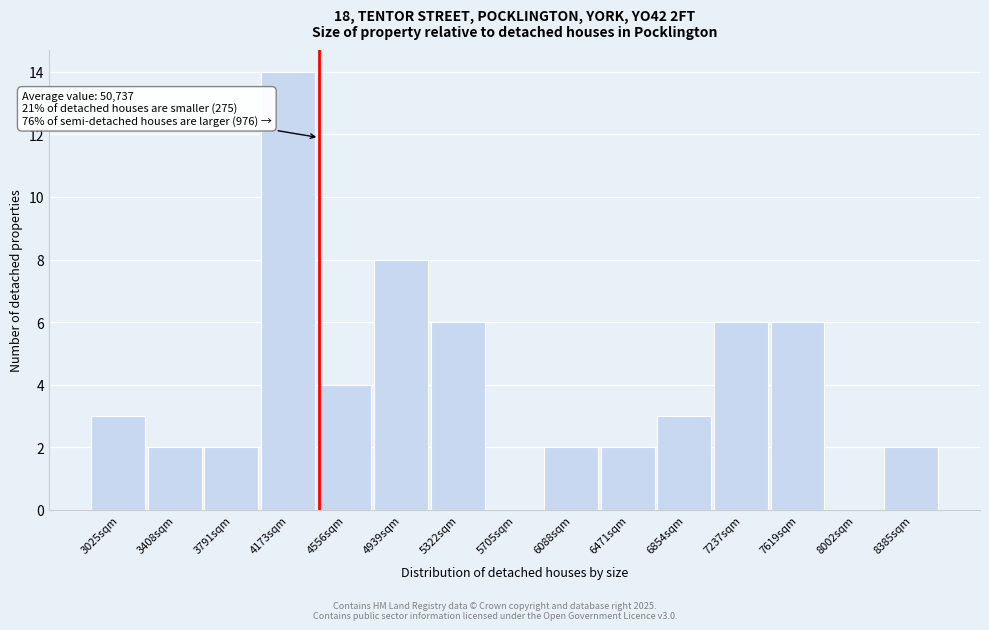

Reading left to right, extract all data points from this chart.

3025sqm=3	3408sqm=2	3791sqm=2	4173sqm=14	4556sqm=4	4939sqm=8	5322sqm=6	5705sqm=0	6088sqm=2	6471sqm=2	6854sqm=3	7237sqm=6	7619sqm=6	8002sqm=0	8385sqm=2